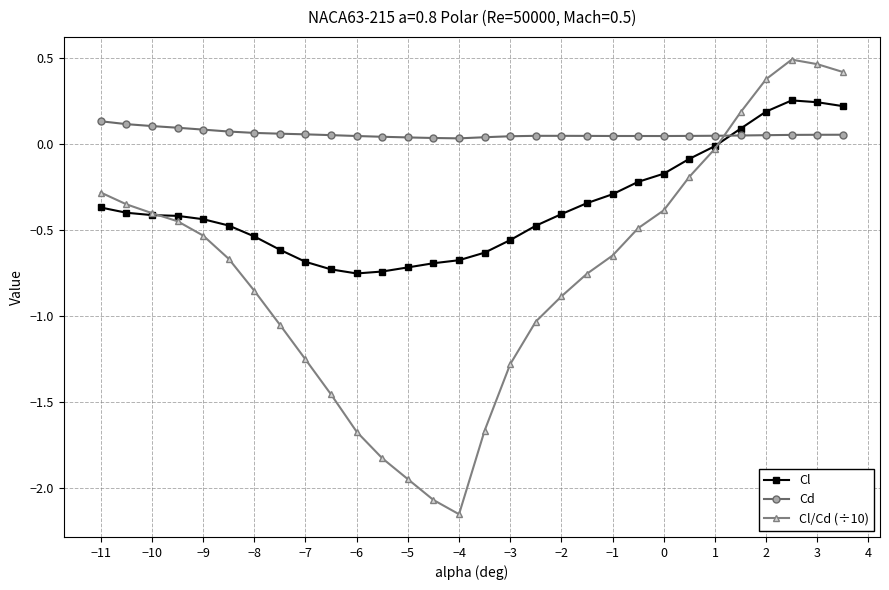

What is the difference between the maximum and minimum values in the Cl series?

1.0